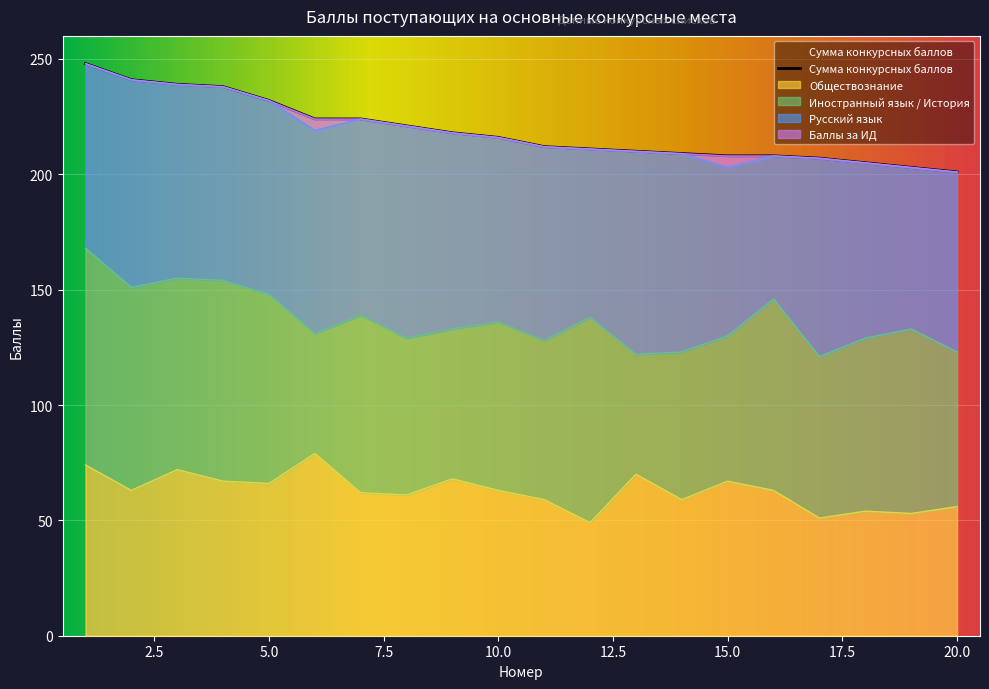

How many intersections are there between Русский язык and Иностранный язык / История?

9